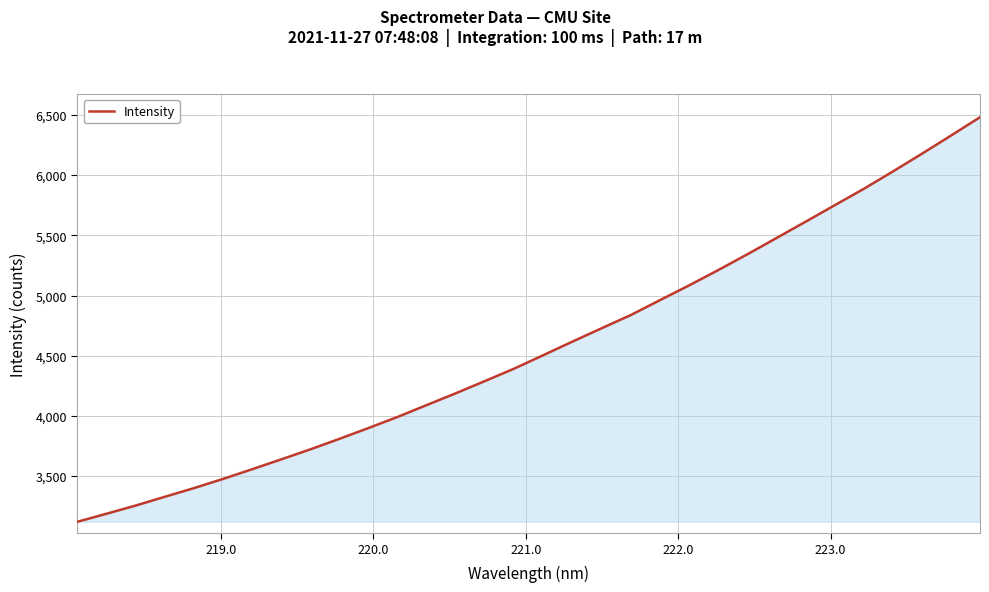

What is the difference between the maximum and minimum values?

3360.5